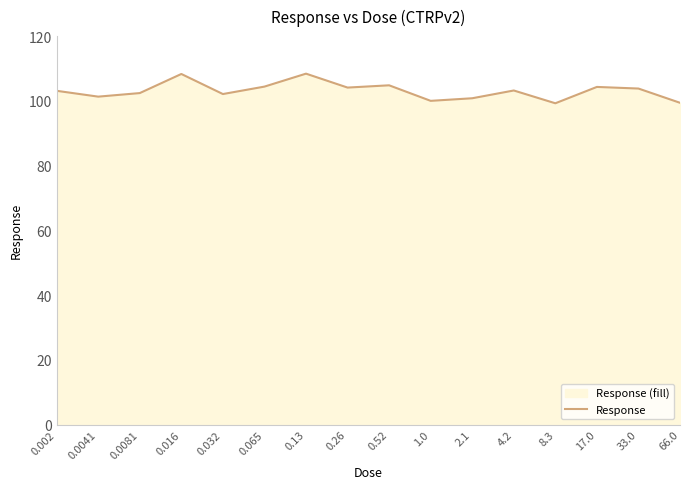

At which category does the data reach its first local peak?

0.016